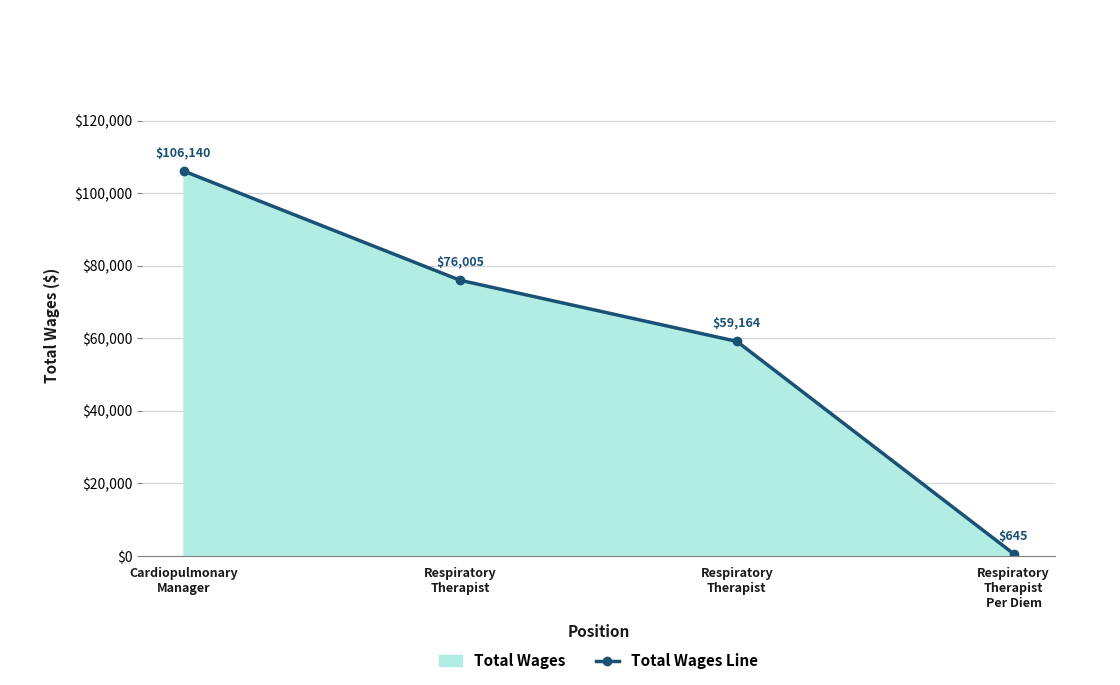

What is the smallest value displayed?

645